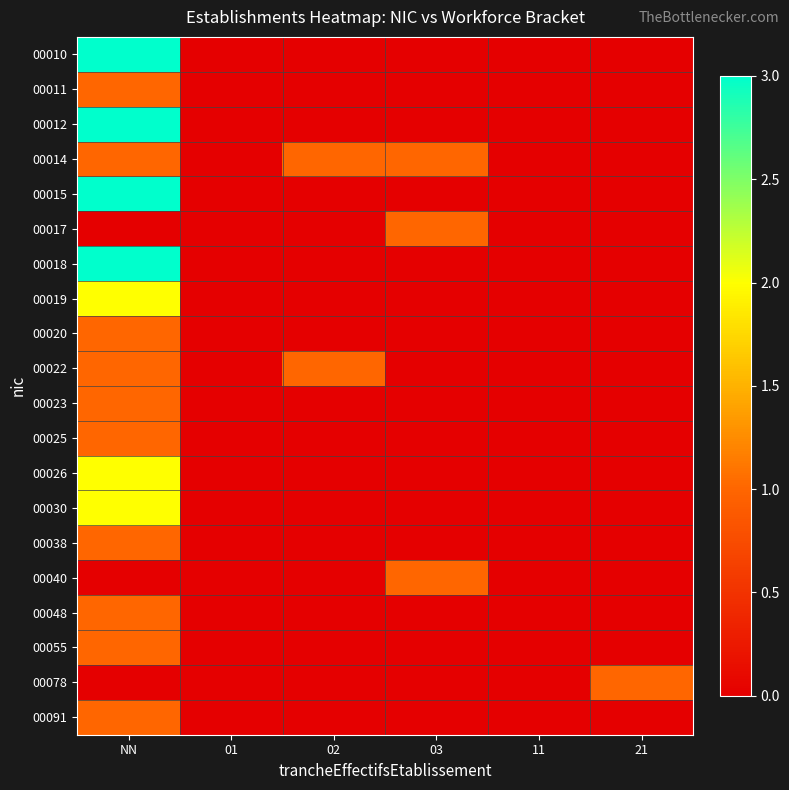

Reading left to right, transcribe all the data shown in this chart.

00010: NN=3	01=0	02=0	03=0	11=0	21=0
00011: NN=1	01=0	02=0	03=0	11=0	21=0
00012: NN=3	01=0	02=0	03=0	11=0	21=0
00014: NN=1	01=0	02=1	03=1	11=0	21=0
00015: NN=3	01=0	02=0	03=0	11=0	21=0
00017: NN=0	01=0	02=0	03=1	11=0	21=0
00018: NN=3	01=0	02=0	03=0	11=0	21=0
00019: NN=2	01=0	02=0	03=0	11=0	21=0
00020: NN=1	01=0	02=0	03=0	11=0	21=0
00022: NN=1	01=0	02=1	03=0	11=0	21=0
00023: NN=1	01=0	02=0	03=0	11=0	21=0
00025: NN=1	01=0	02=0	03=0	11=0	21=0
00026: NN=2	01=0	02=0	03=0	11=0	21=0
00030: NN=2	01=0	02=0	03=0	11=0	21=0
00038: NN=1	01=0	02=0	03=0	11=0	21=0
00040: NN=0	01=0	02=0	03=1	11=0	21=0
00048: NN=1	01=0	02=0	03=0	11=0	21=0
00055: NN=1	01=0	02=0	03=0	11=0	21=0
00078: NN=0	01=0	02=0	03=0	11=0	21=1
00091: NN=1	01=0	02=0	03=0	11=0	21=0